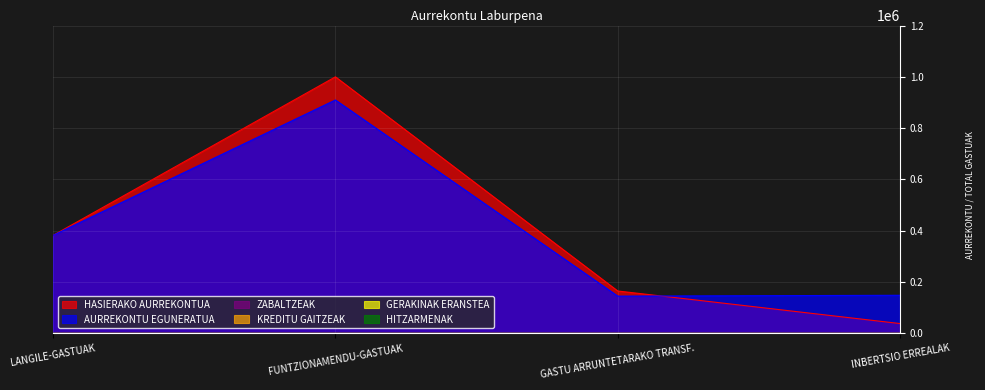

The HITZARMENAK series shows 0 at LANGILE-GASTUAK. True or false?

True